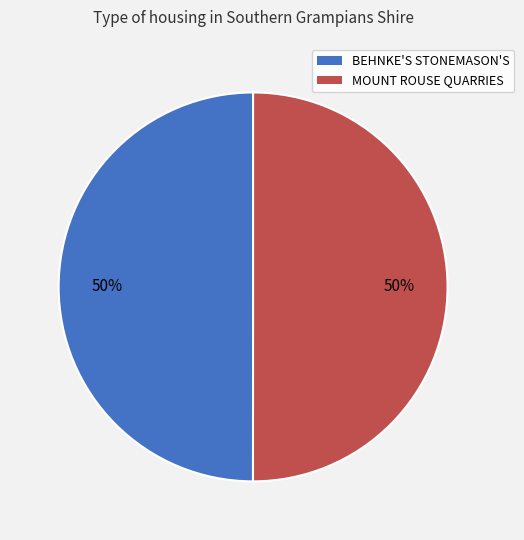

To the nearest percent, what is the average slice percentage?

50%